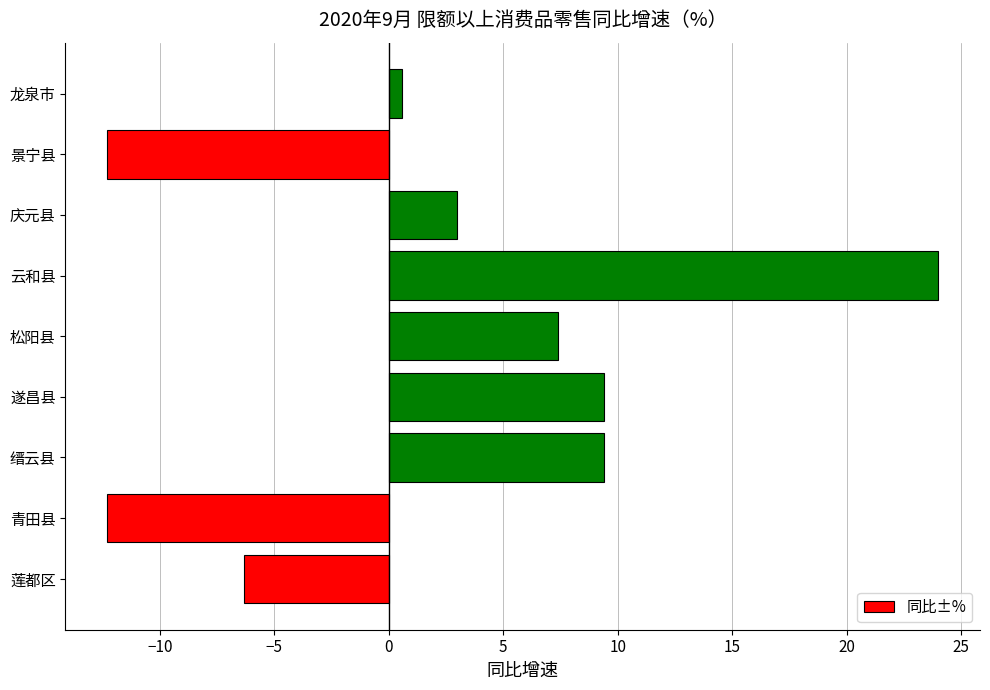

How many data points are less than 3?

4